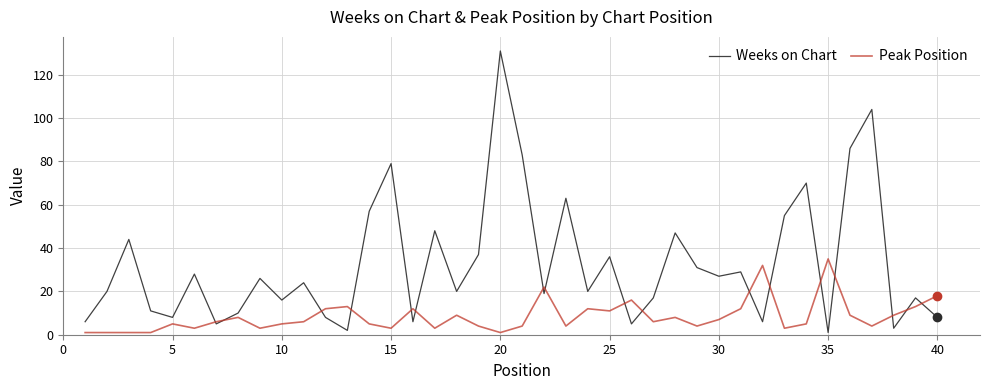

What are all the series names shown in the legend?

Weeks on Chart, Peak Position